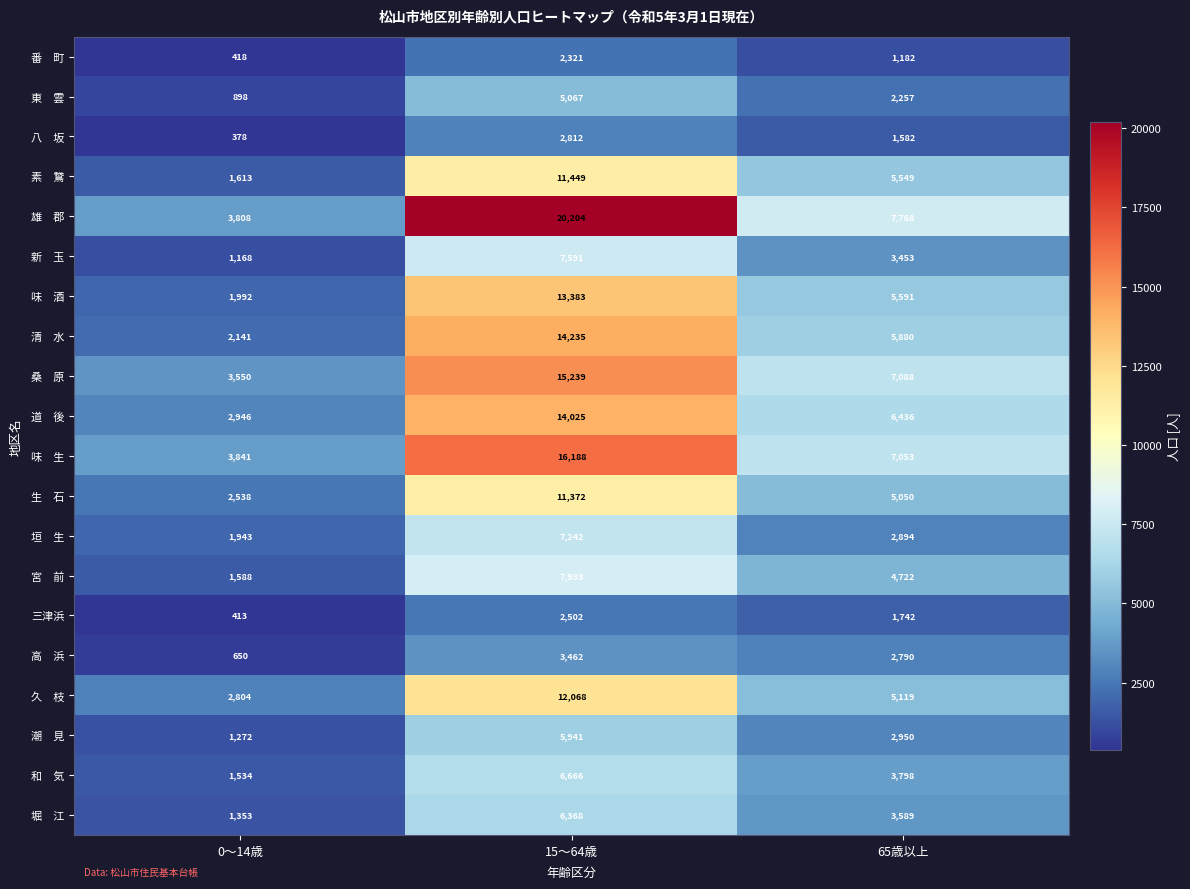

What is the spread (max minus min) of values at 0～14歳?

3463